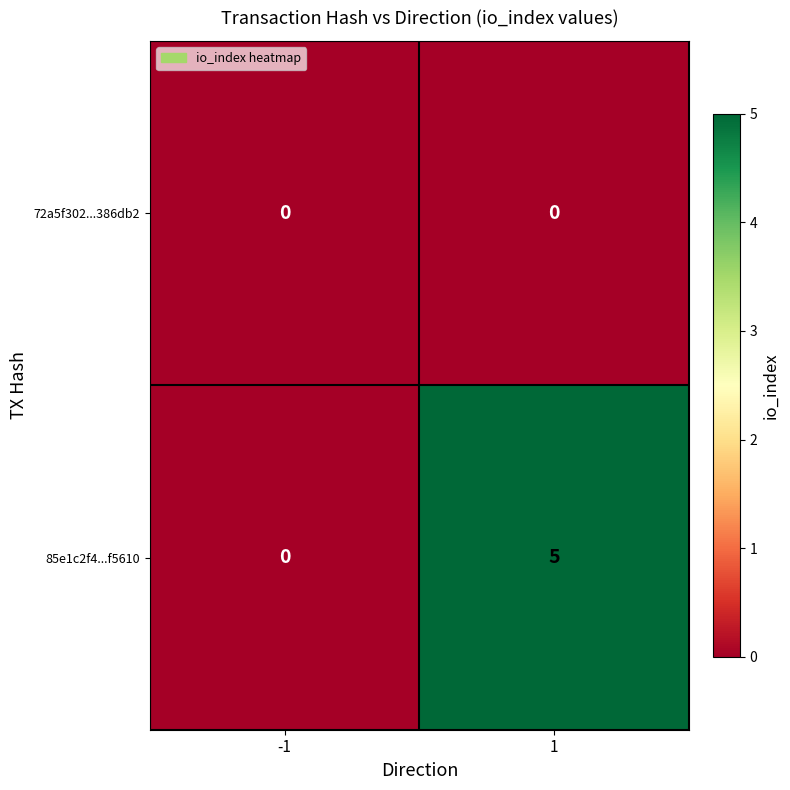

Which series changed the most between -1 and 1?

85e1c2f4...f5610